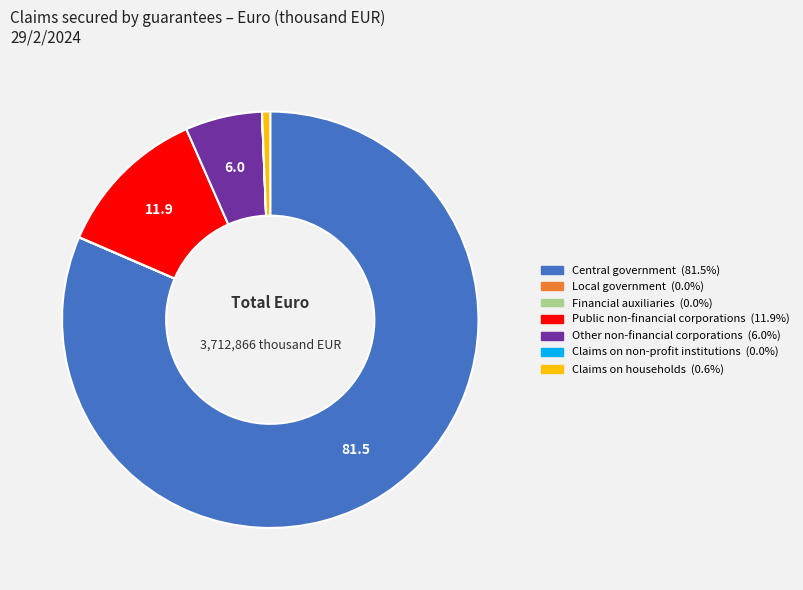

What is the largest slice in the pie chart?

Central government